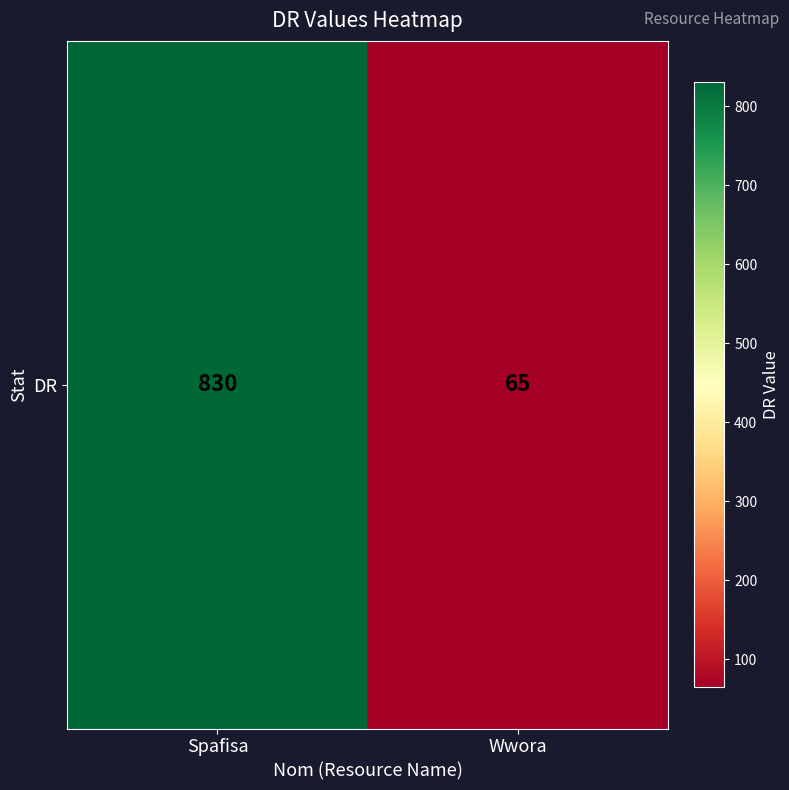

What is the greatest value displayed?

830